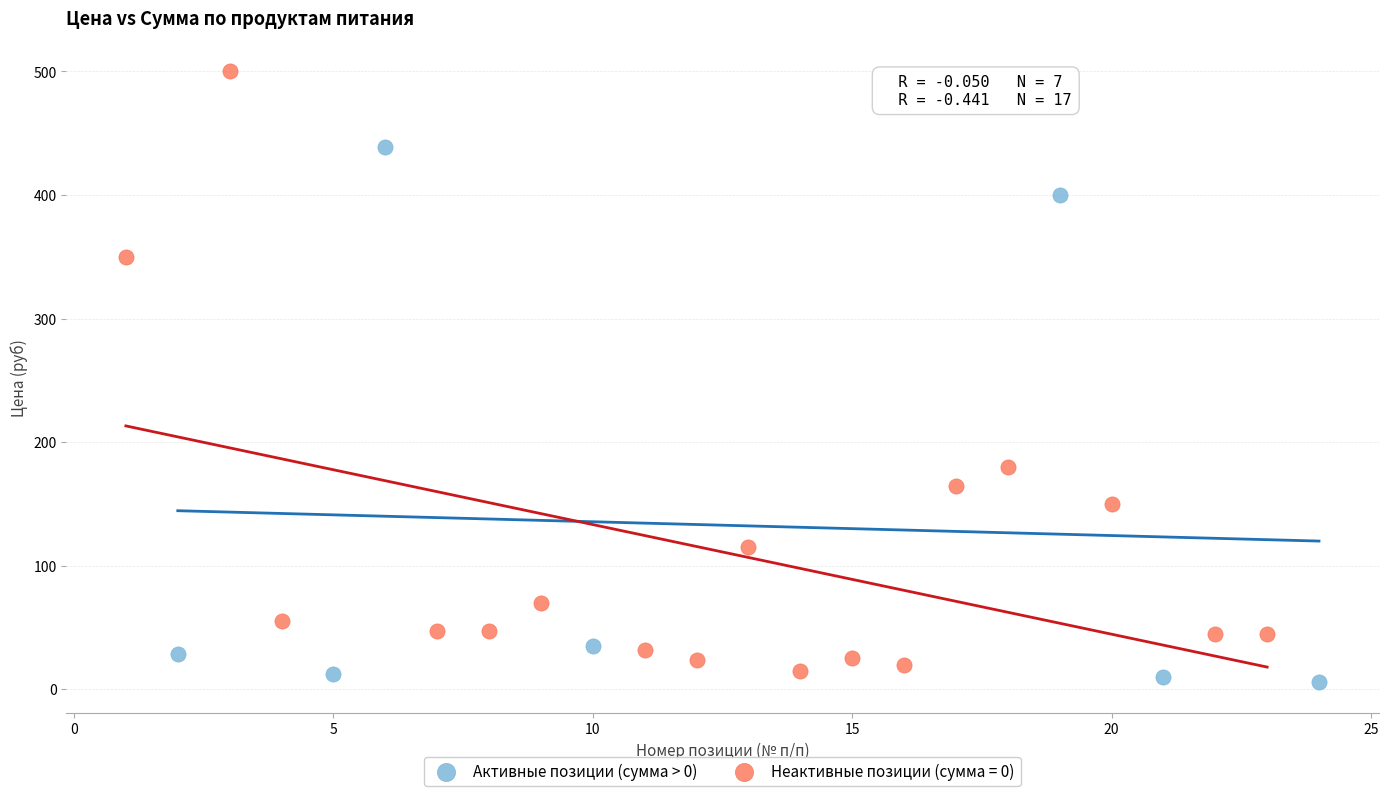

Which series reaches the maximum Y coordinate?

Неактивные позиции (сумма = 0)